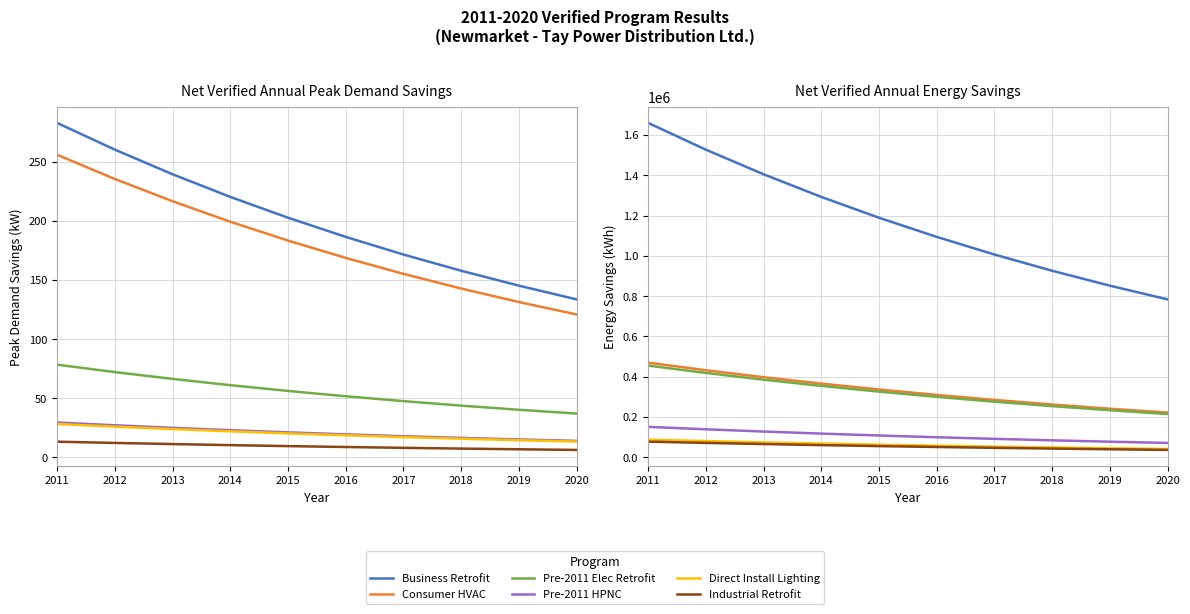

What is the spread (max minus min) of values at 2018?

882847.2